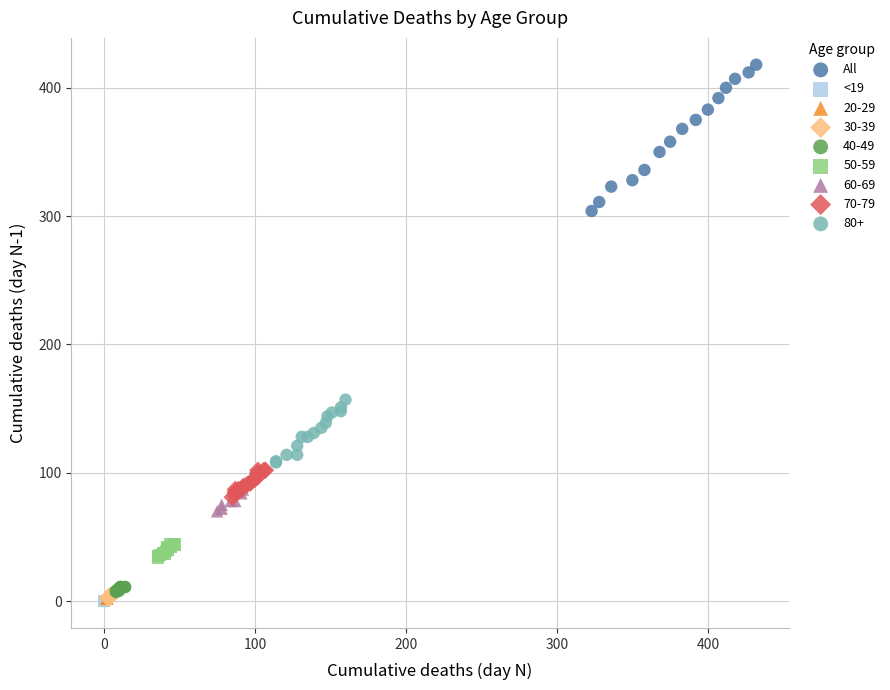

Which series reaches the maximum Y coordinate?

All